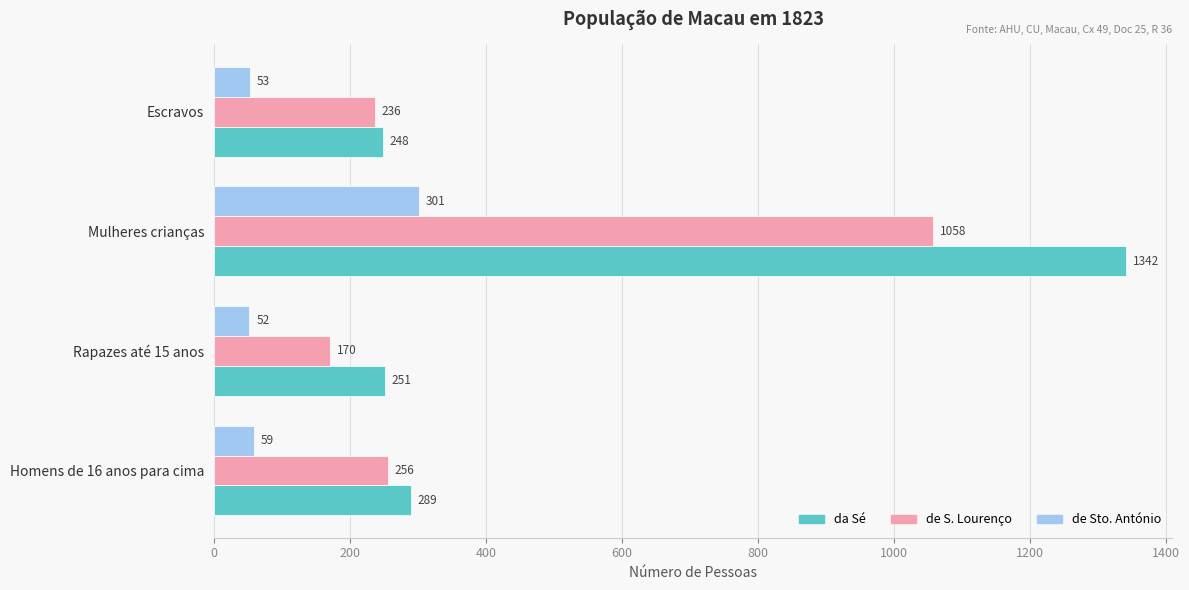

Is it true that de Sto. António equals 59 at Homens de 16 anos para cima?

True